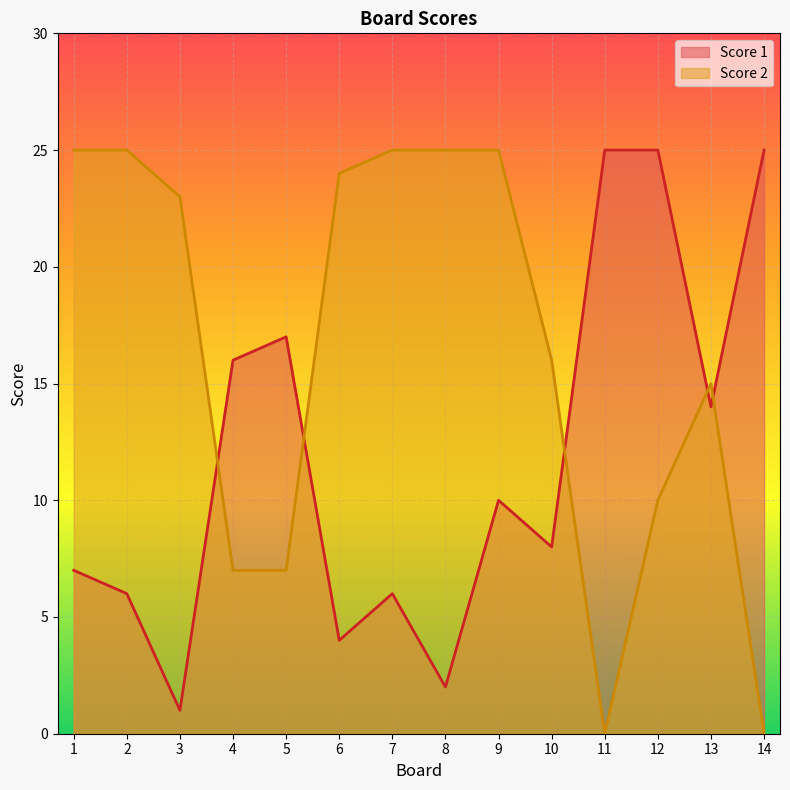

Is the value of Score 2 at 11 greater than the value of Score 1 at 11?

No